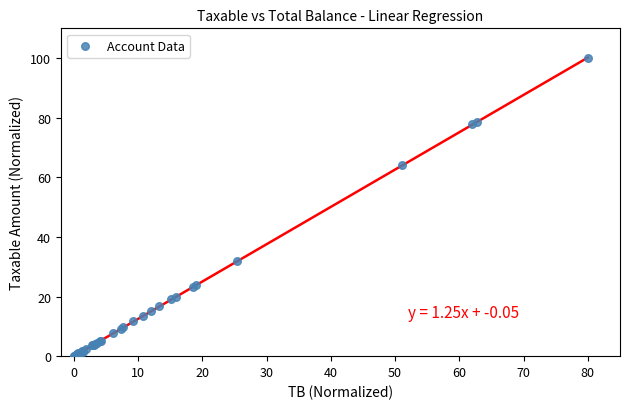

What Y value in the scatter plot is closest to 50?

64.1